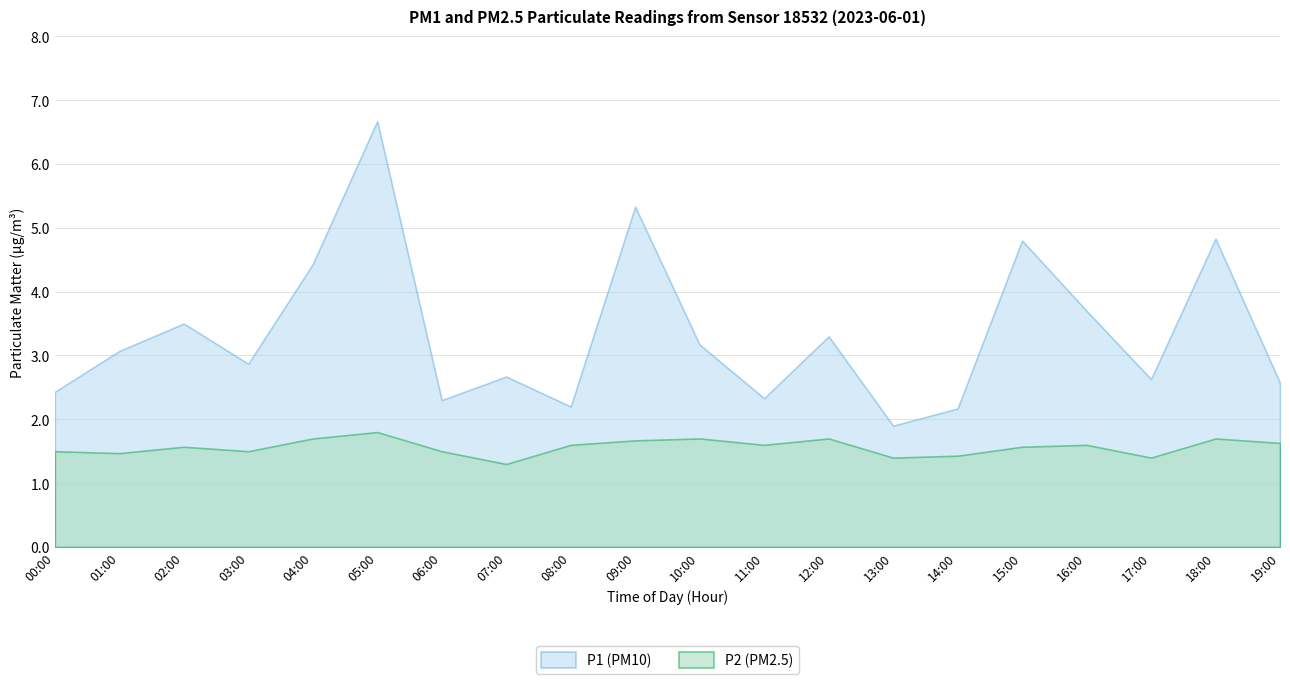

Read the P1 value at 18:00.

4.8